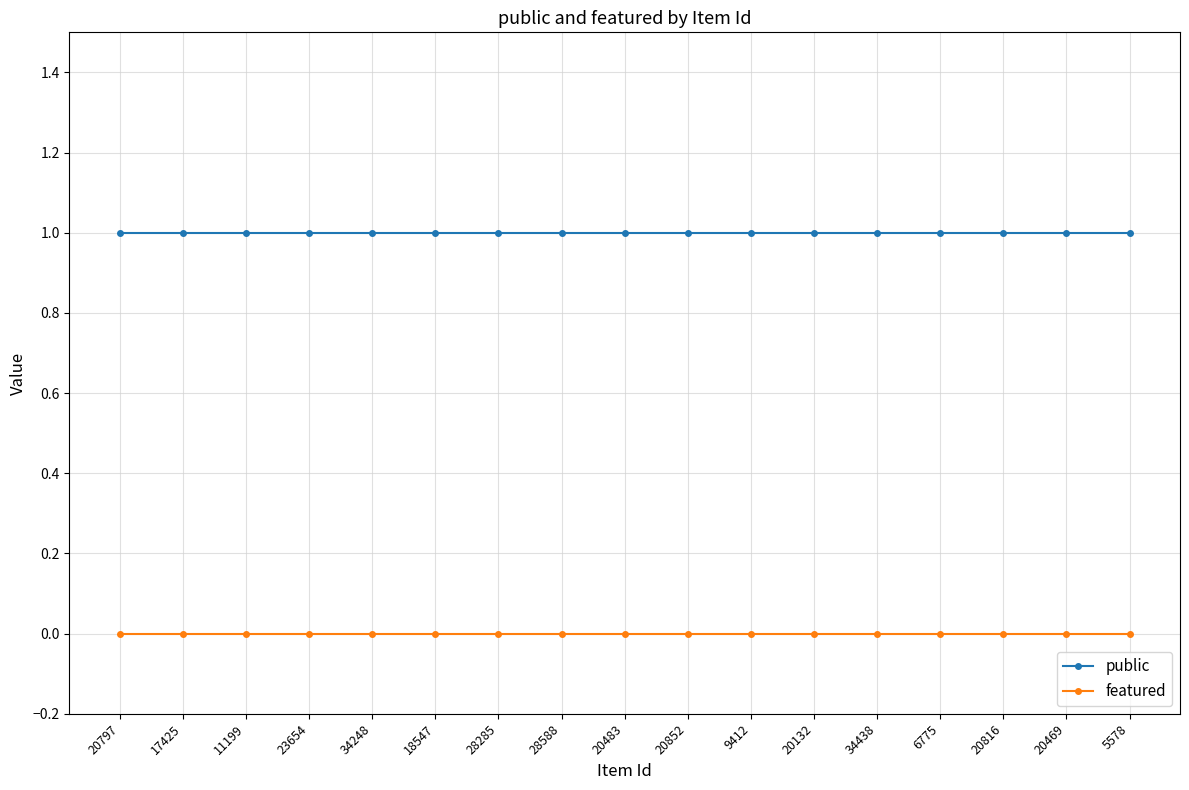

Rank the series by their maximum value, from highest to lowest.

public, featured